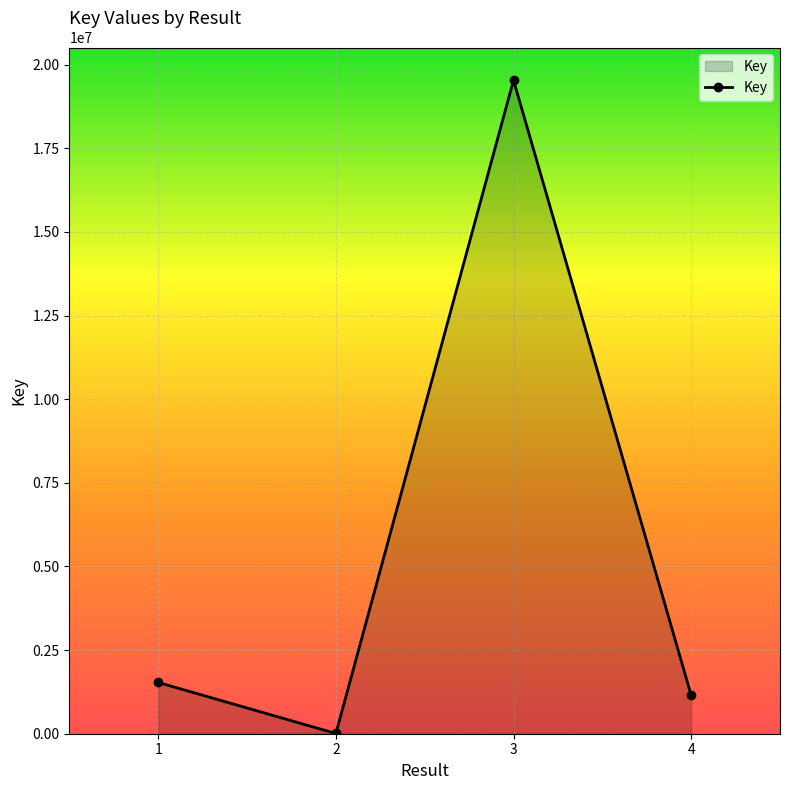

How many distinct data groups are displayed?

1